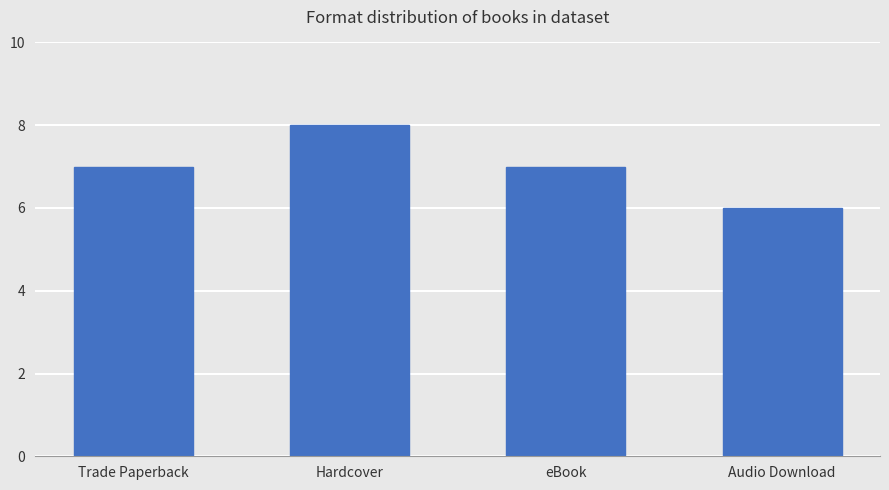

Are the bars horizontal?

No